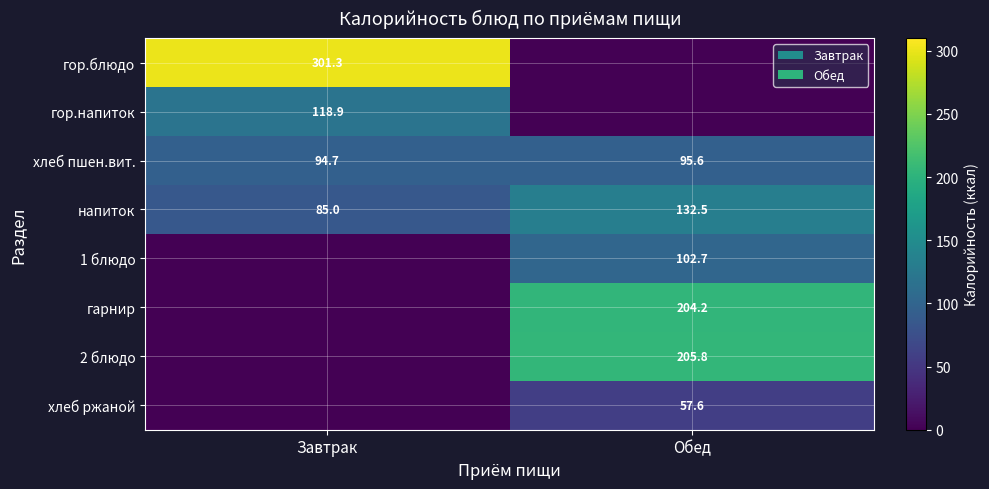

Where does the напиток series first go above 132?

Обед